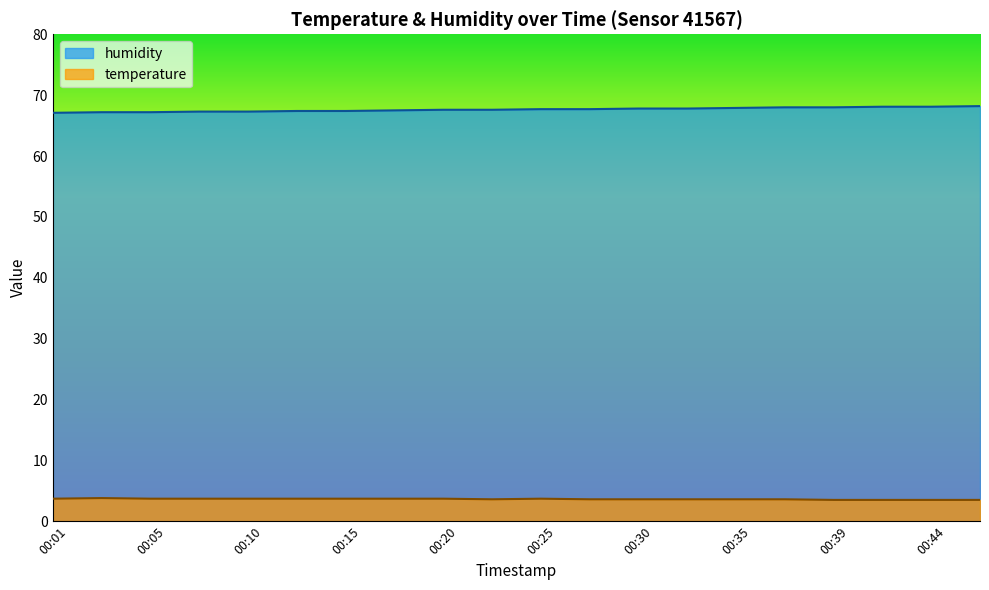

Which series has the largest total across all categories?

humidity